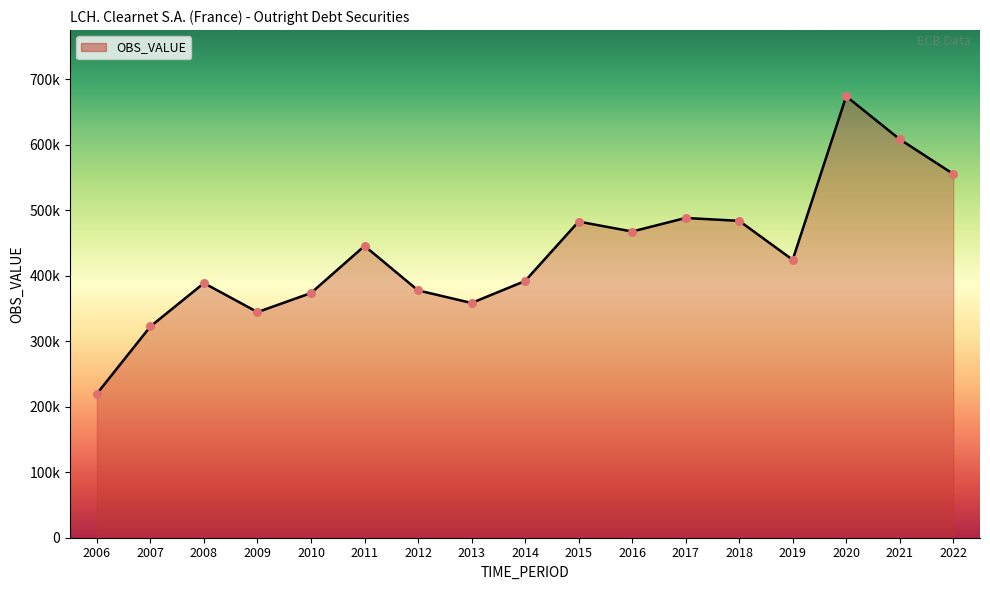

What is the ratio of the value at 2008 to the value at 2020?

0.6